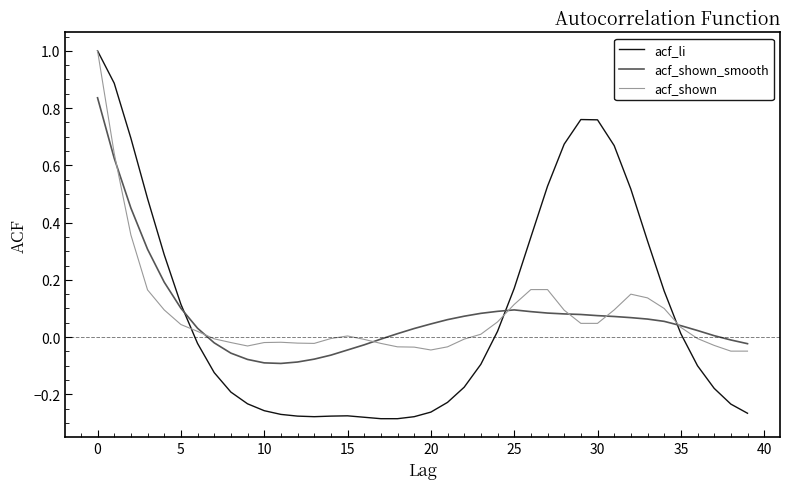

Which series has the largest range (max minus min)?

acf_li